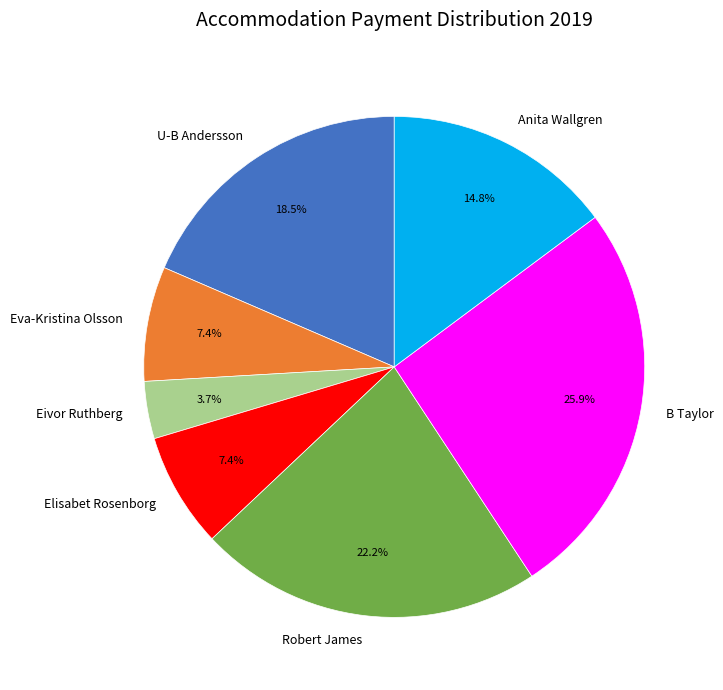

What is the ratio of the value at Anita Wallgren to the value at Elisabet Rosenborg?

2.0